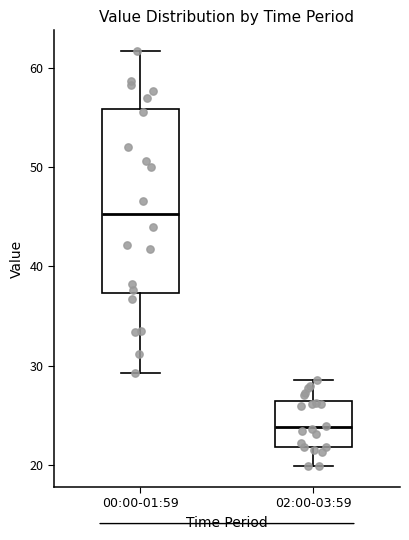

Where does the upper whisker of the box for 00:00-01:59 end on the y-axis? The values are not printed on the chart, so give them approximately, as read against the axis.

62